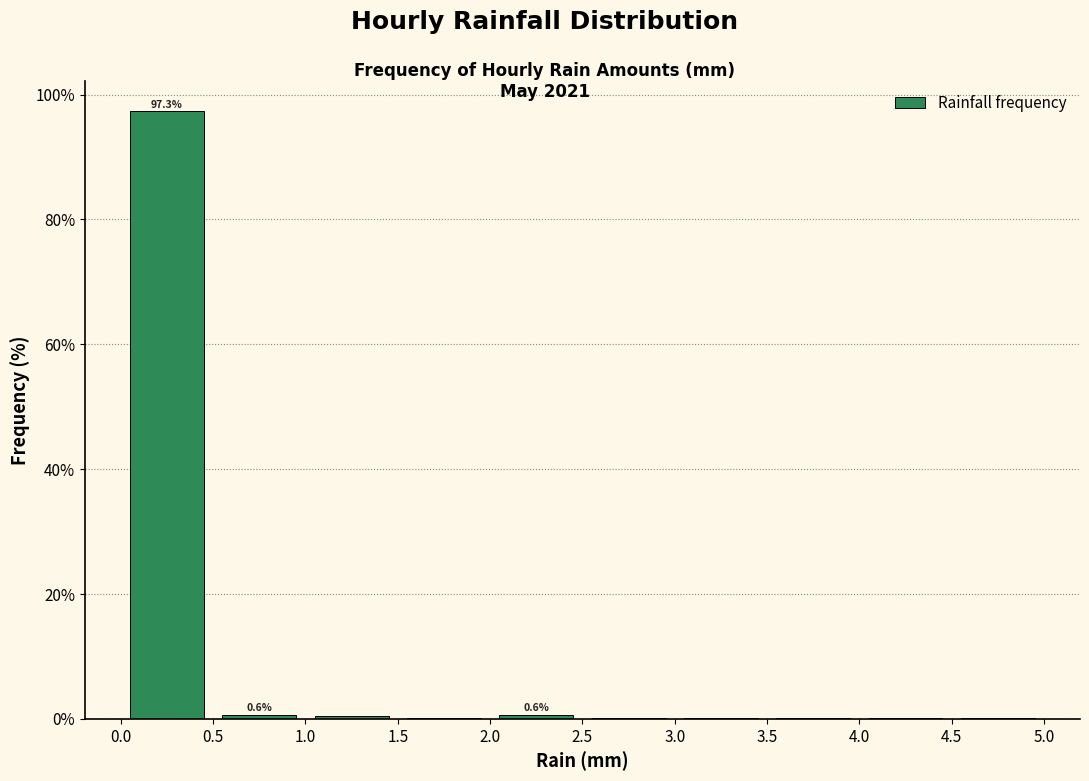

Which range on the x-axis has the tallest bar?

0.0 to 0.5